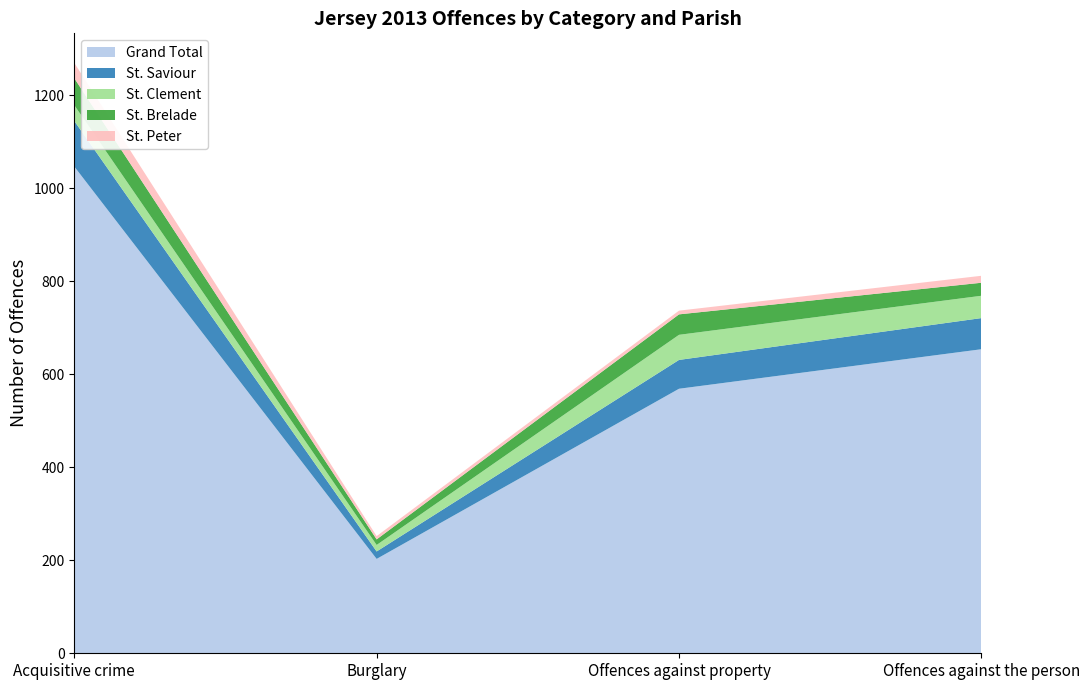

Reading left to right, extract all data points from this chart.

Grand Total: 1047	203	569	654
St. Saviour: 98	16	62	67
St. Clement: 34	14	54	48
St. Brelade: 58	12	44	28
St. Peter: 33	7	8	15